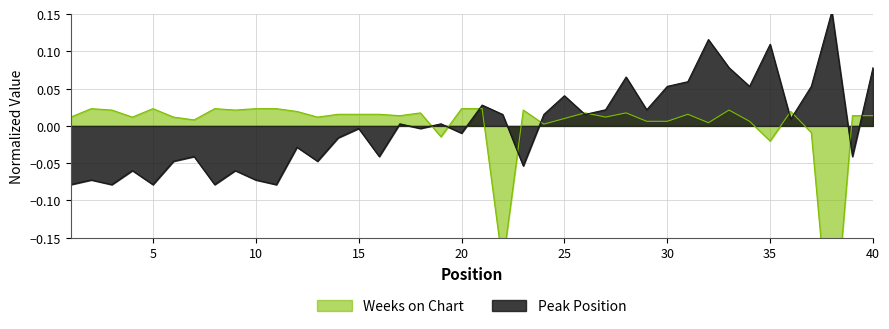

The Peak Position series shows -0.1 at 8. True or false?

False